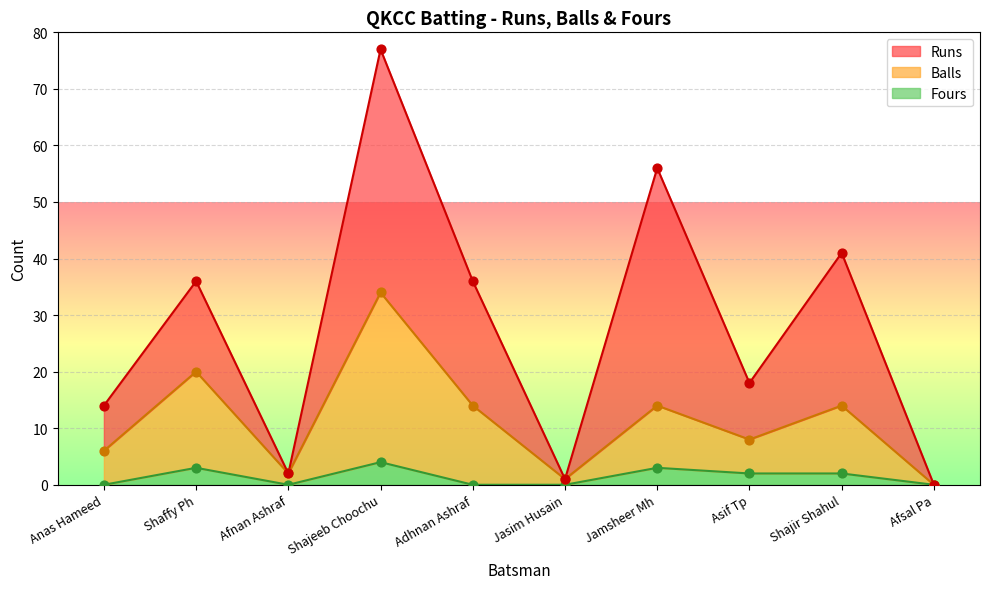

The value of Fours at Shajir Shahul is 2. True or false?

True